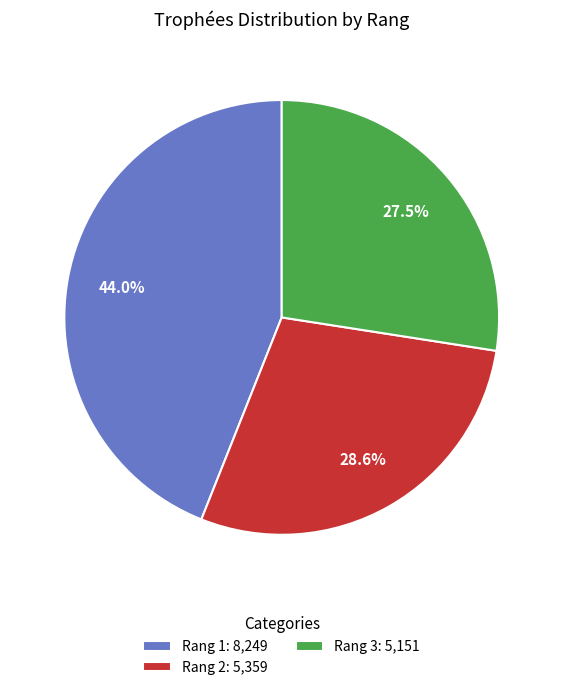

Is there a majority slice in this chart?

No